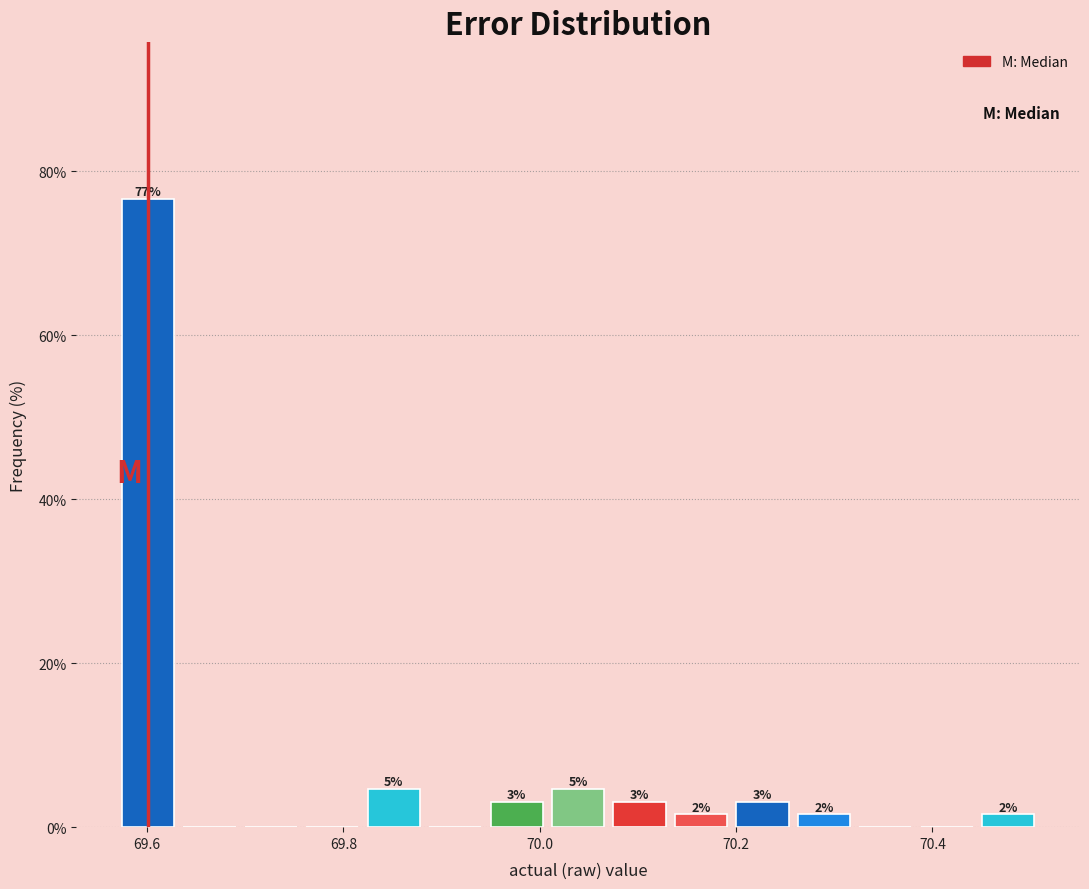

Around what value on the x-axis is the tallest bar? Give the approximate position of its centre, as read against the axis.

69.60